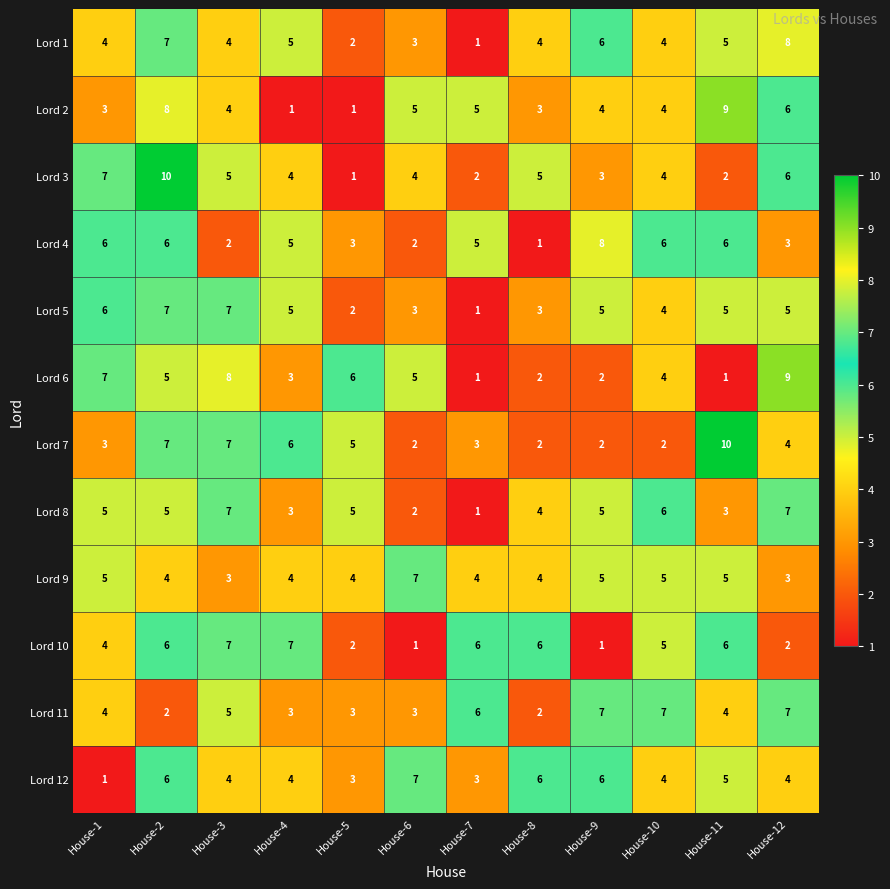

What is the spread (max minus min) of values at House-4?

6